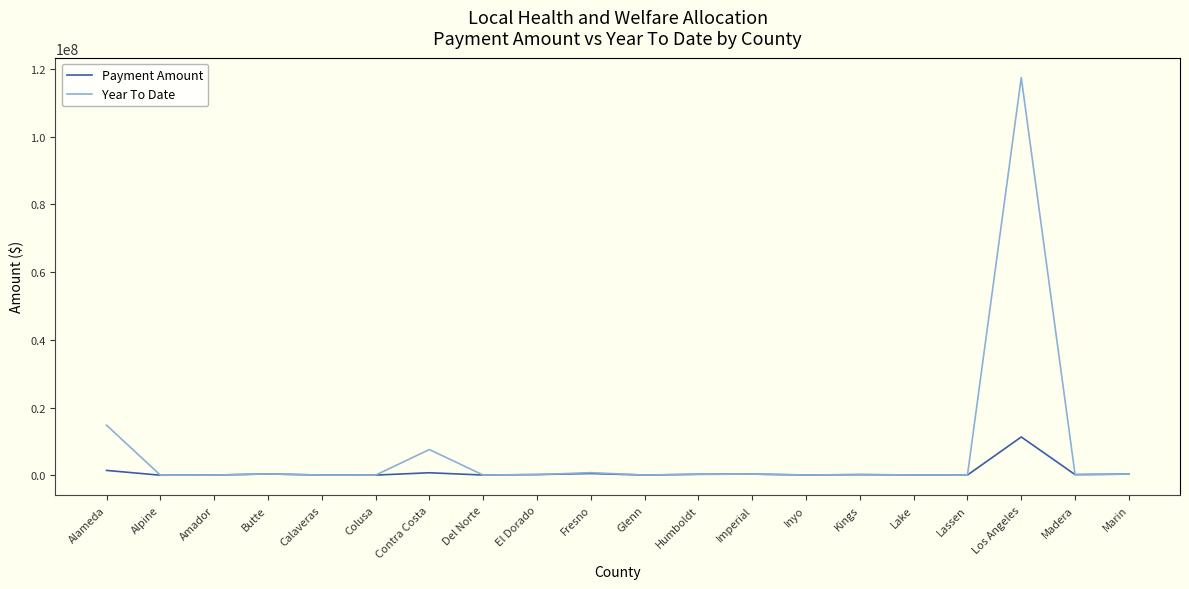

Which series changed the most between Alameda and Colusa?

Year To Date